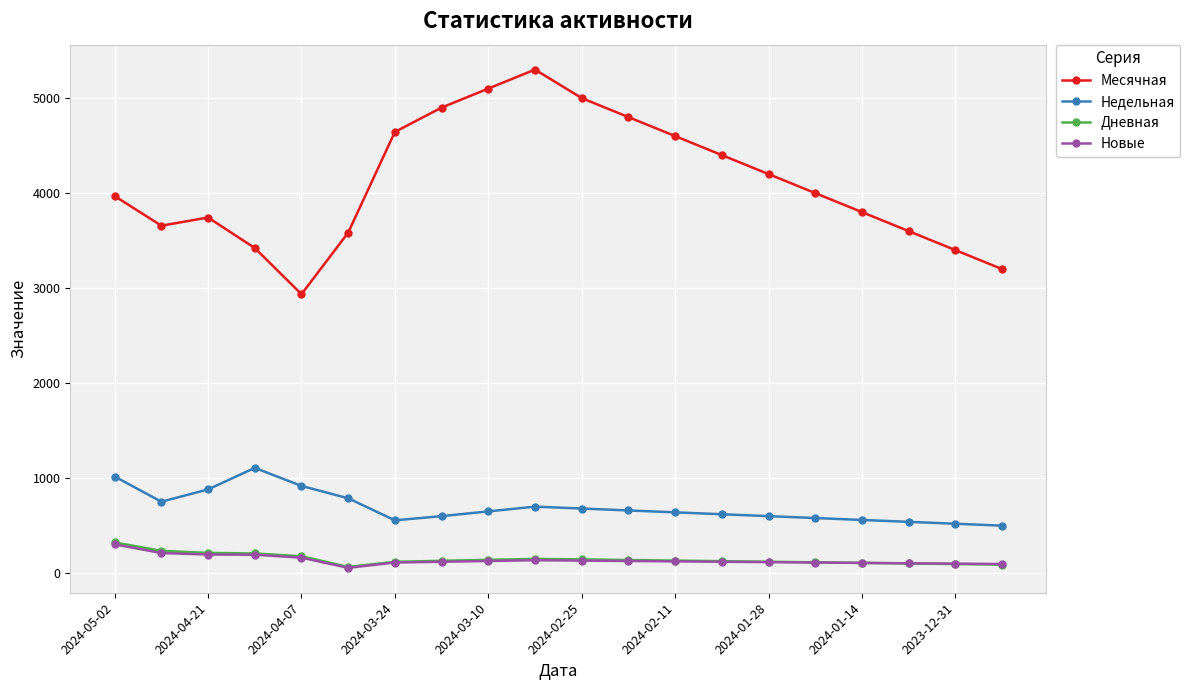

Which series has the largest total across all categories?

Месячная